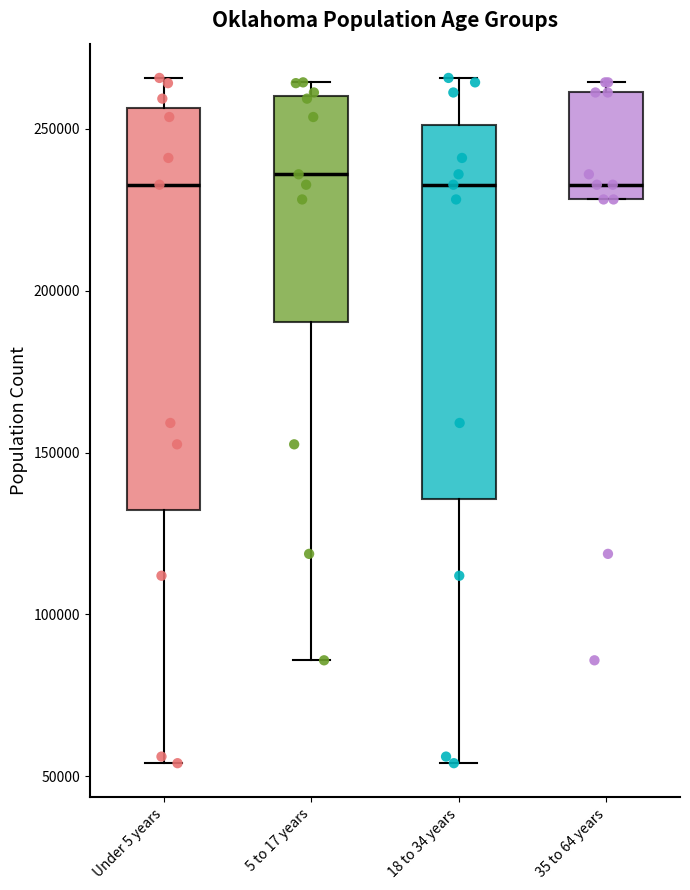

Reading left to right, transcribe this box plot: for each box, give where its median line is, the range the box spans, and where its two whiskers end, as read against the y-axis. The values are not printed on the chart, so give them approximately, as read against the axis.

Under 5 years: median 235000, box 130000 to 255000, whiskers 55000 to 265000
5 to 17 years: median 235000, box 190000 to 260000, whiskers 85000 to 265000
18 to 34 years: median 235000, box 135000 to 250000, whiskers 55000 to 265000
35 to 64 years: median 235000, box 230000 to 260000, whiskers 230000 to 265000